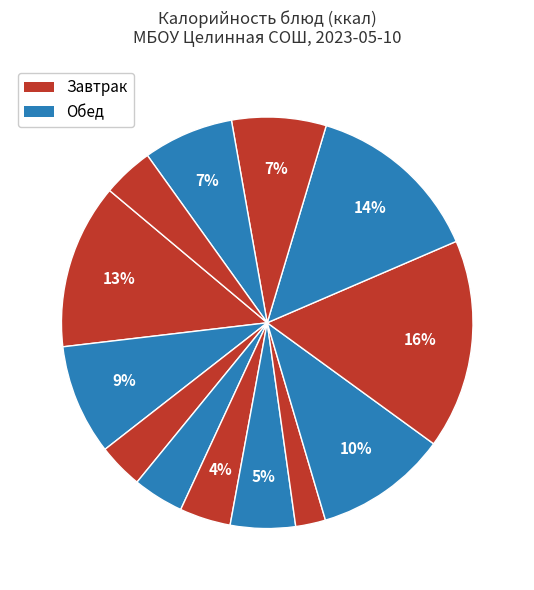

How many slices are in this pie chart?

13